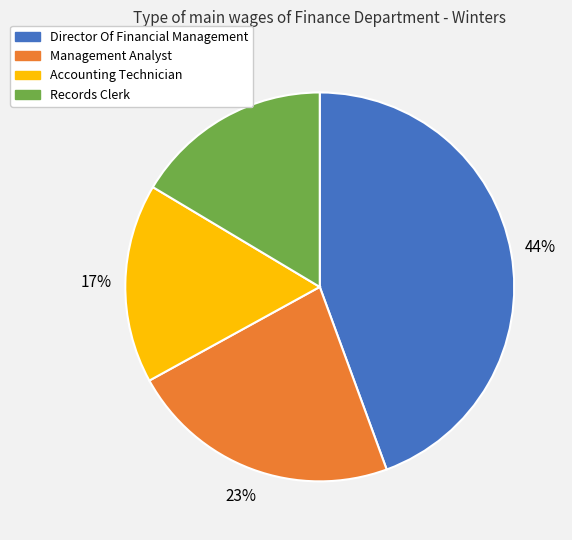

To the nearest percent, what is the combined percentage of Accounting Technician and Records Clerk?

33%